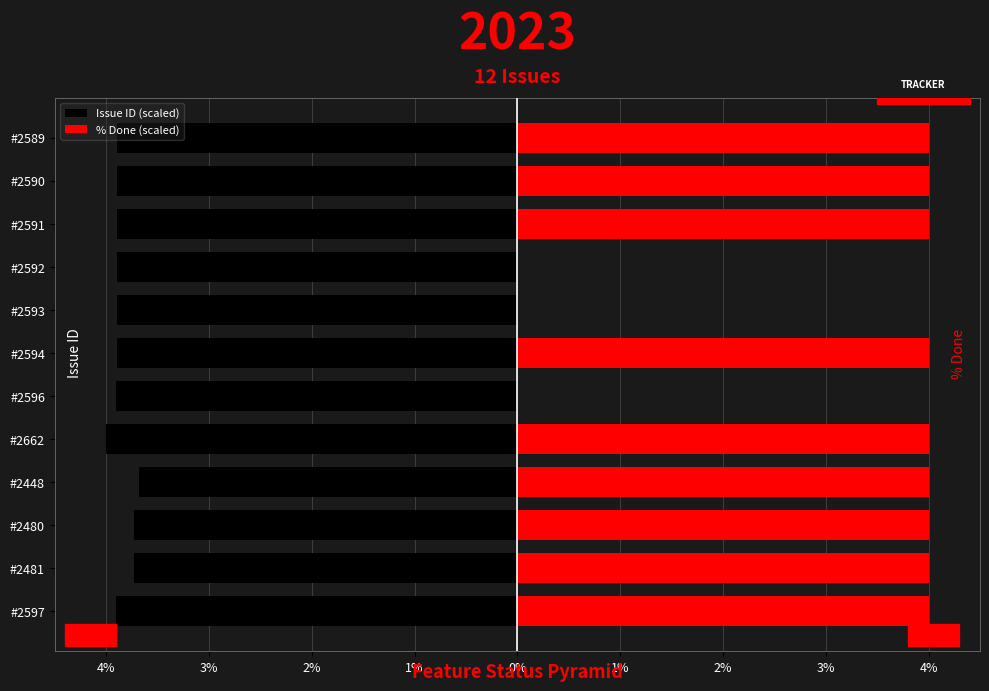

What are all the series names shown in the legend?

Issue ID (scaled), % Done (scaled)